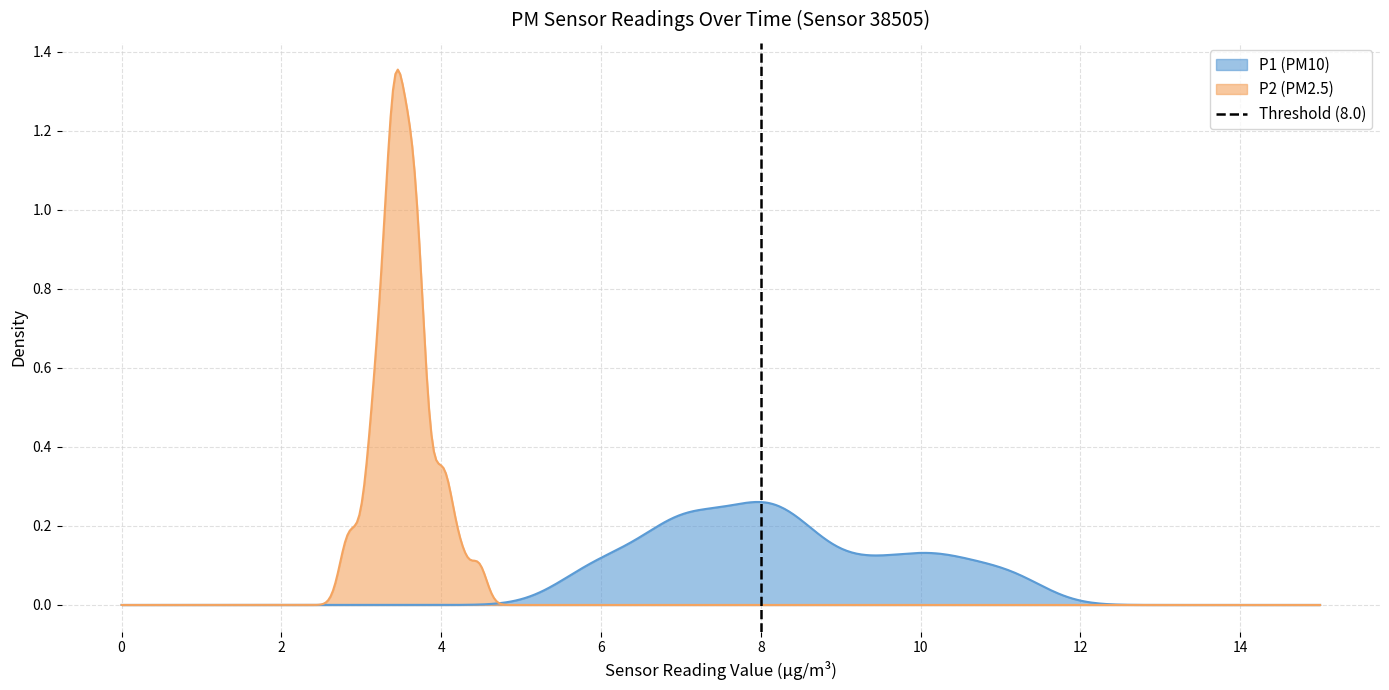

What is the difference between the maximum and minimum values?

1